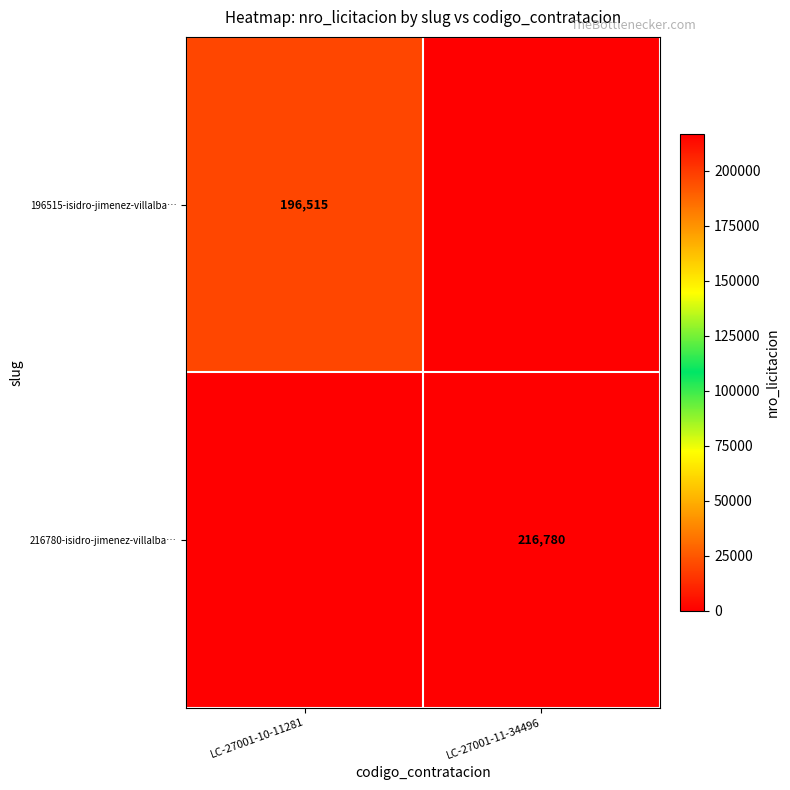

Between LC-27001-11-34496 and LC-27001-10-11281, which is larger?

LC-27001-10-11281